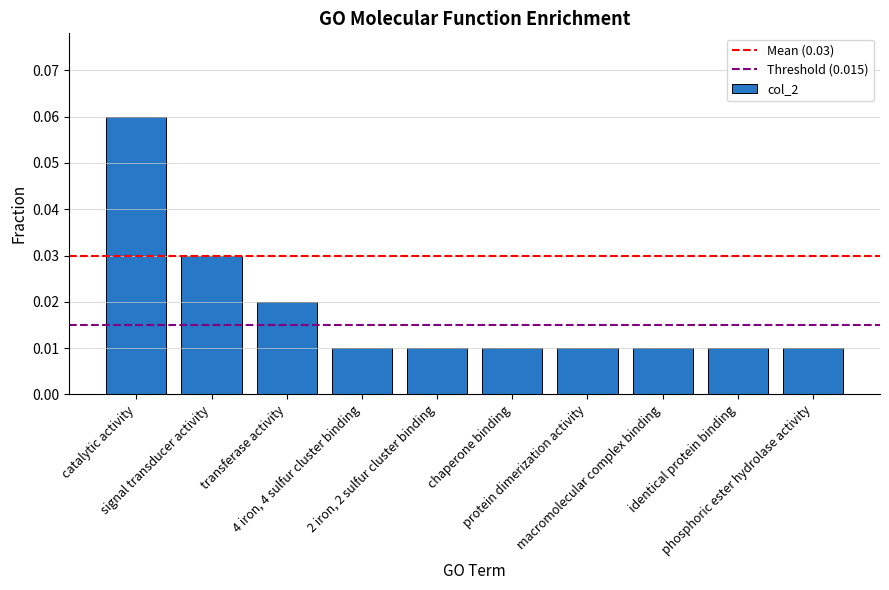

Count the values in the range 0 to 1.

10